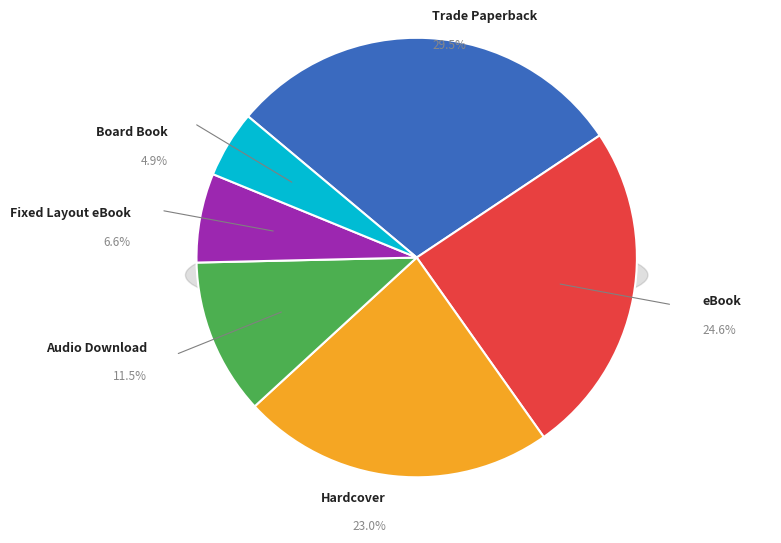

Rank the categories by value from lowest to highest.

Board Book, Fixed Layout eBook, Audio Download, Hardcover, eBook, Trade Paperback